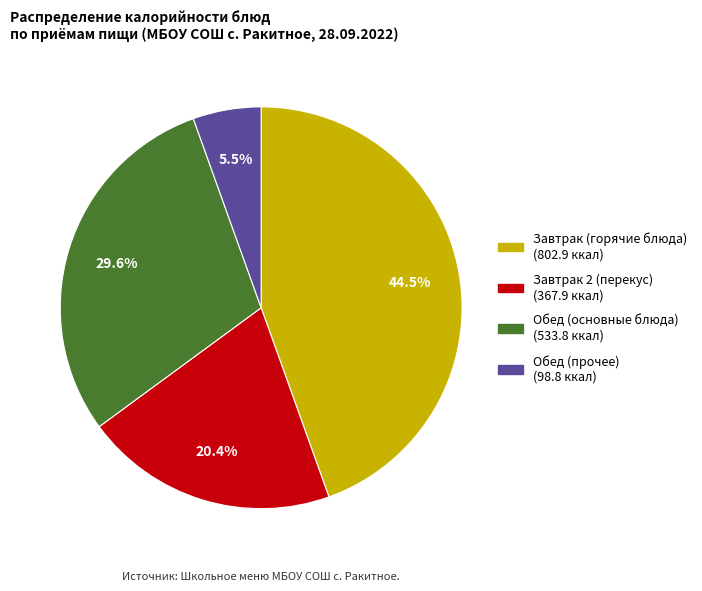

Is there a majority slice in this chart?

No